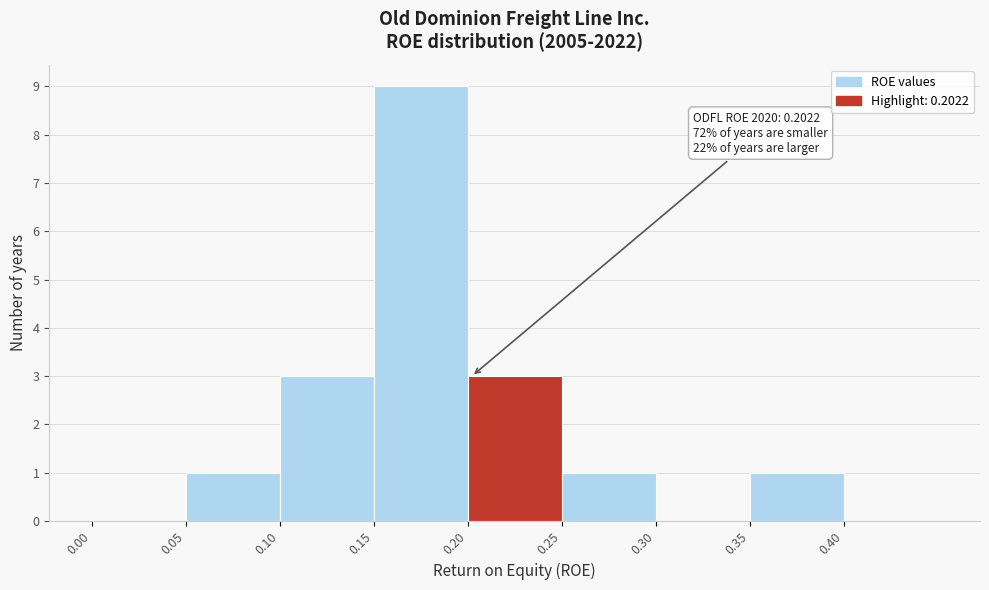

Which range on the x-axis has the tallest bar?

0.15 to 0.20